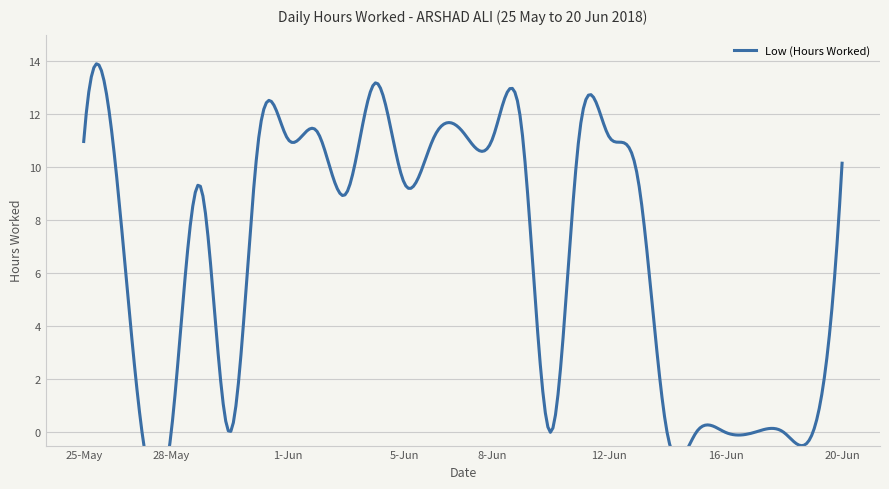

How many data points are above 9?

17